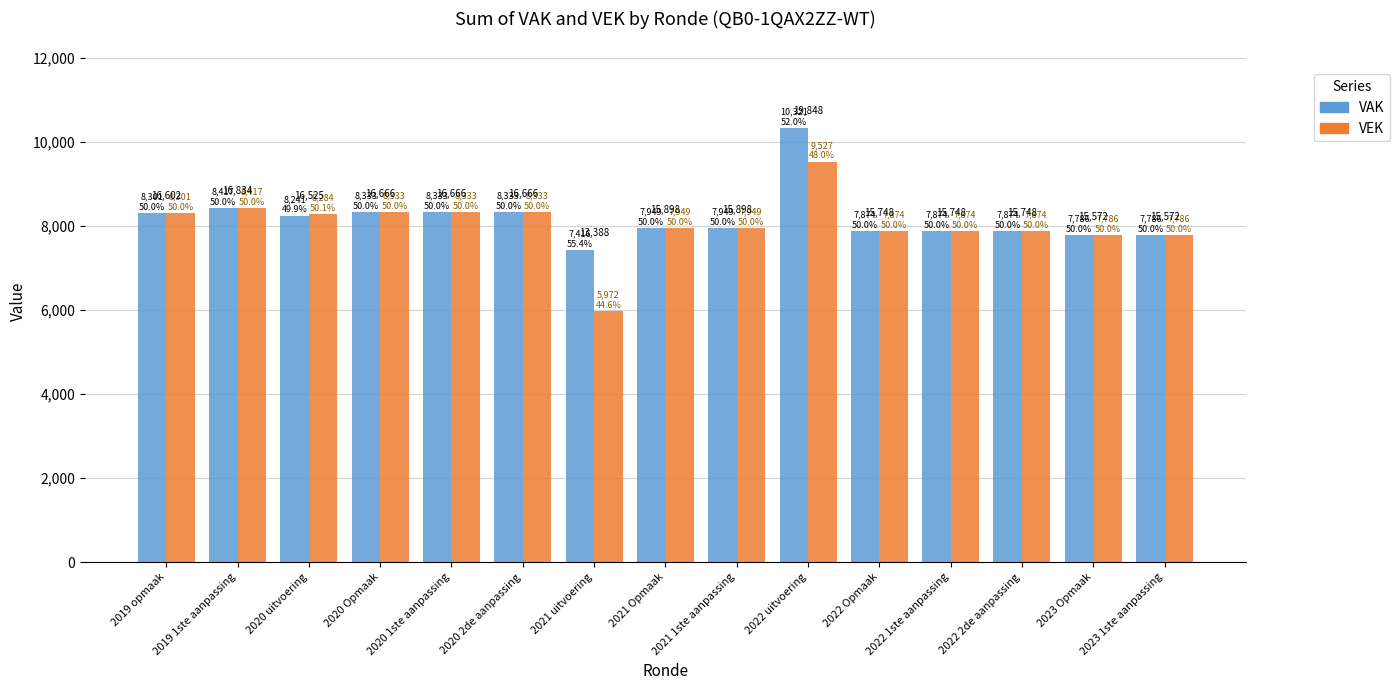

Does the chart contain stacked bars?

No